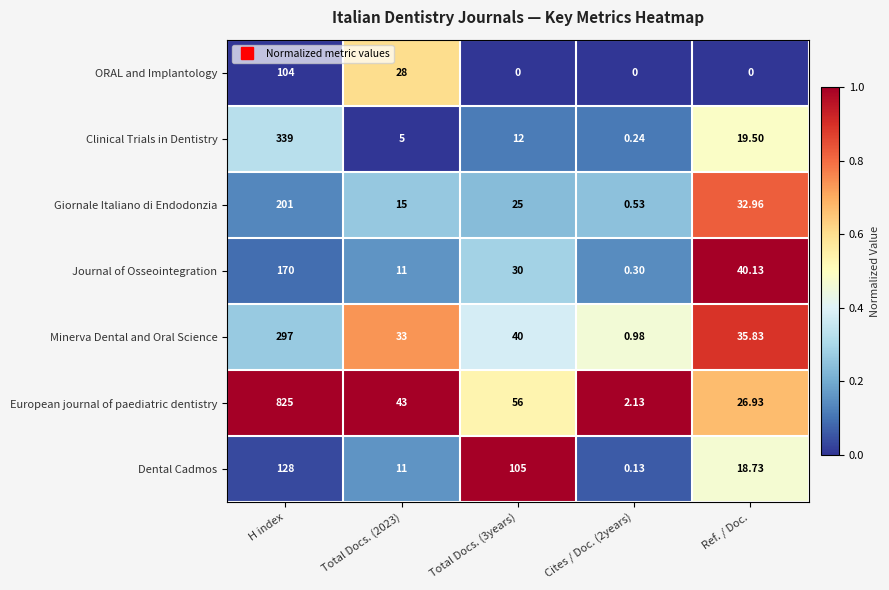

At which category is the sum across all series the highest?

H index